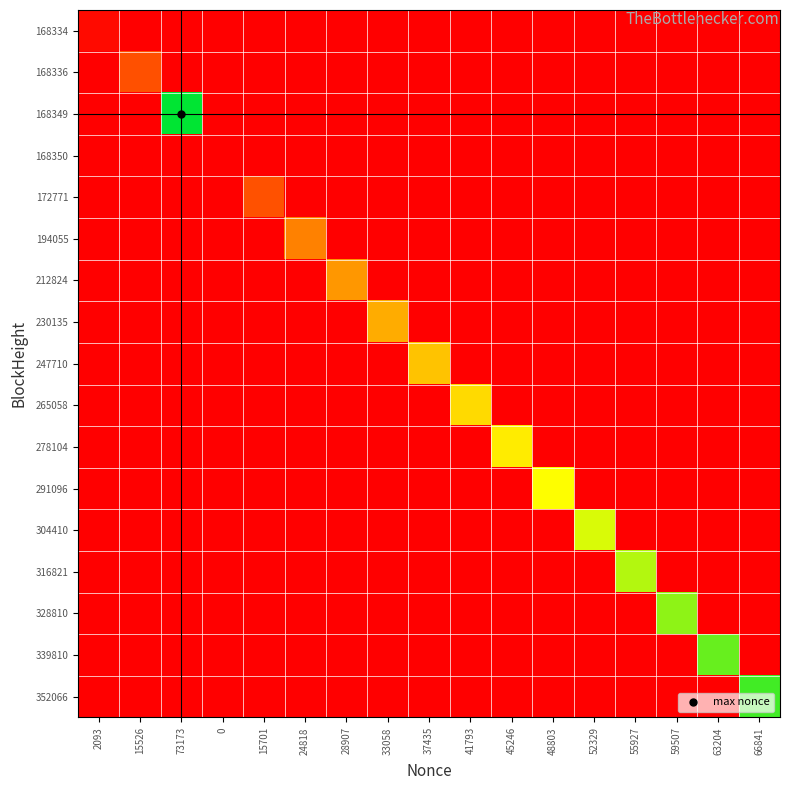

At 28907, list the series in order from smallest to largest.

168334, 168336, 168349, 168350, 172771, 194055, 230135, 247710, 265058, 278104, 291096, 304410, 316821, 328810, 339810, 352066, 212824